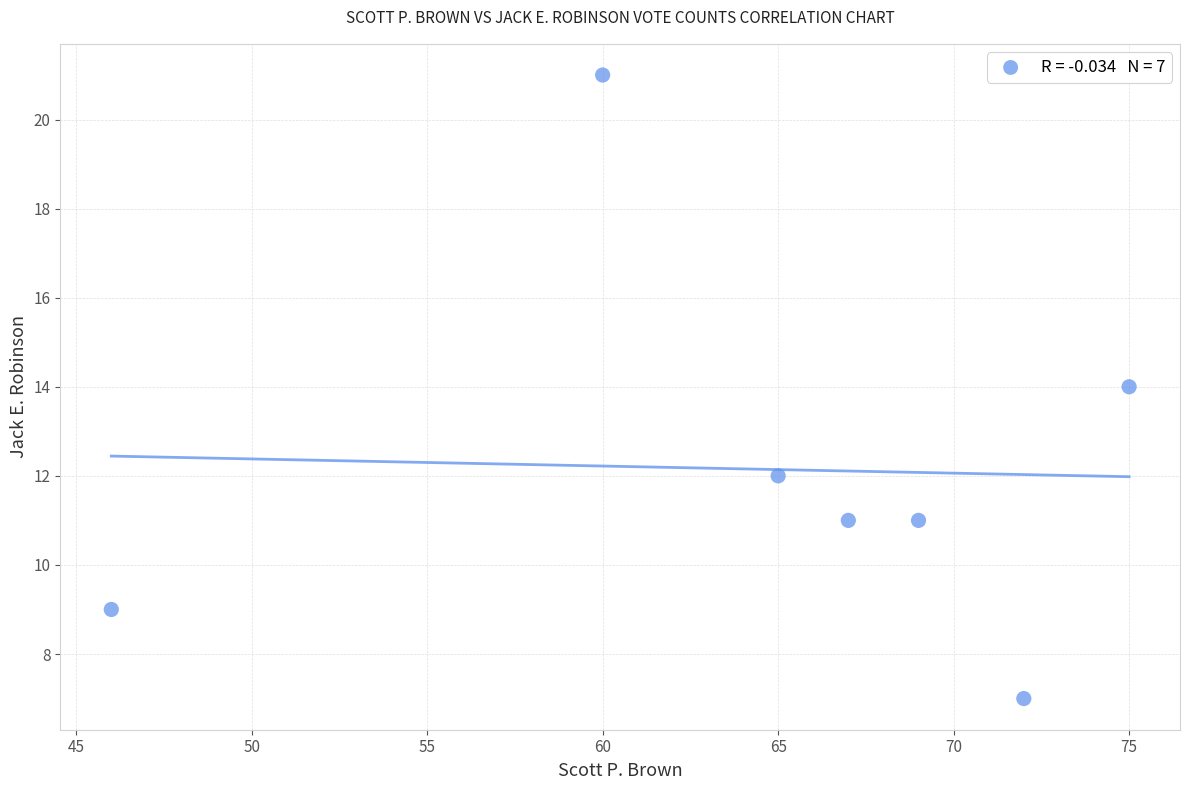

What is the range of X values (max minus min)?

29